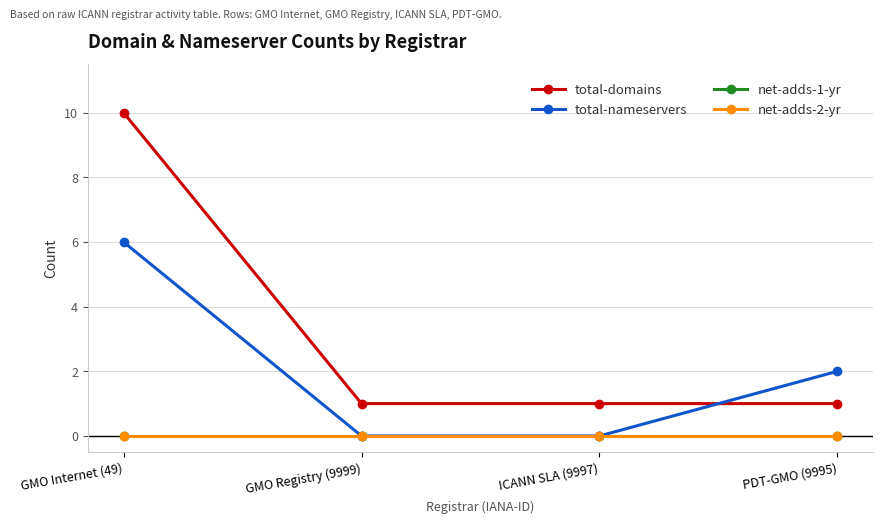

Rank the series by their maximum value, from highest to lowest.

total-domains, total-nameservers, net-adds-1-yr, net-adds-2-yr